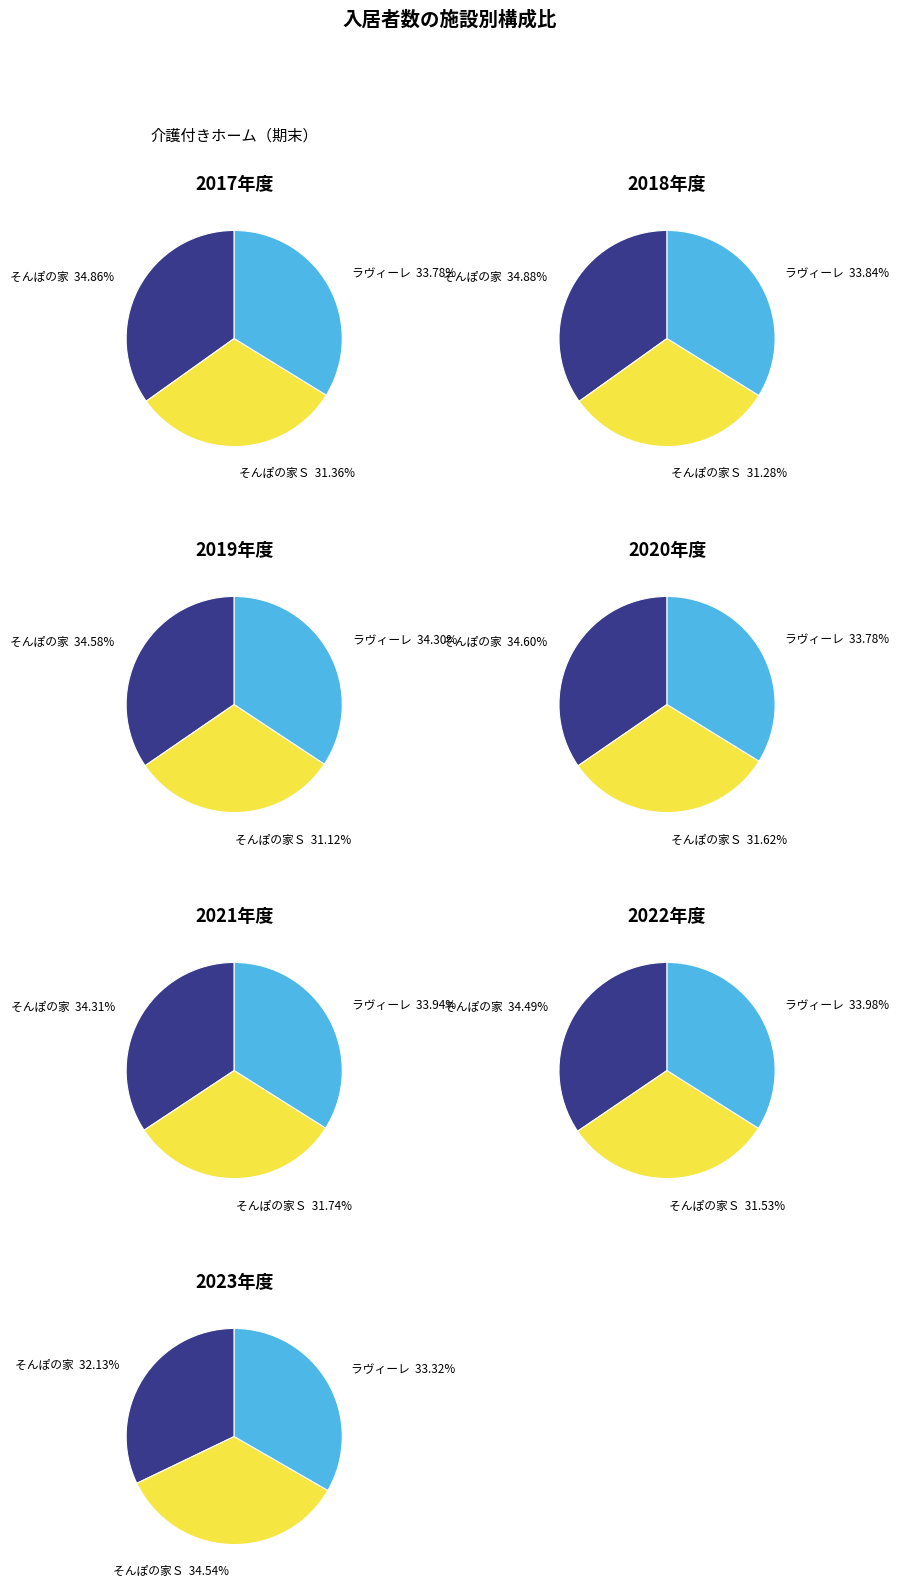

To the nearest percent, what portion does 2018年度 represent?

14%